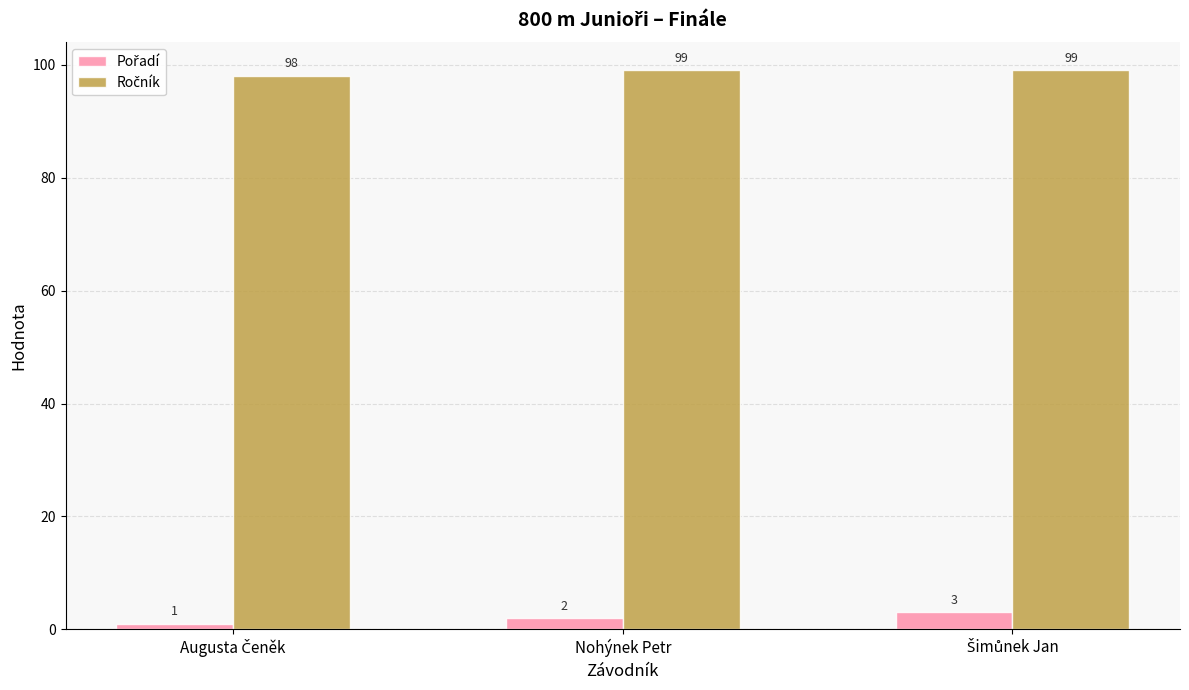

At how many categories does at least one series exceed 75?

3